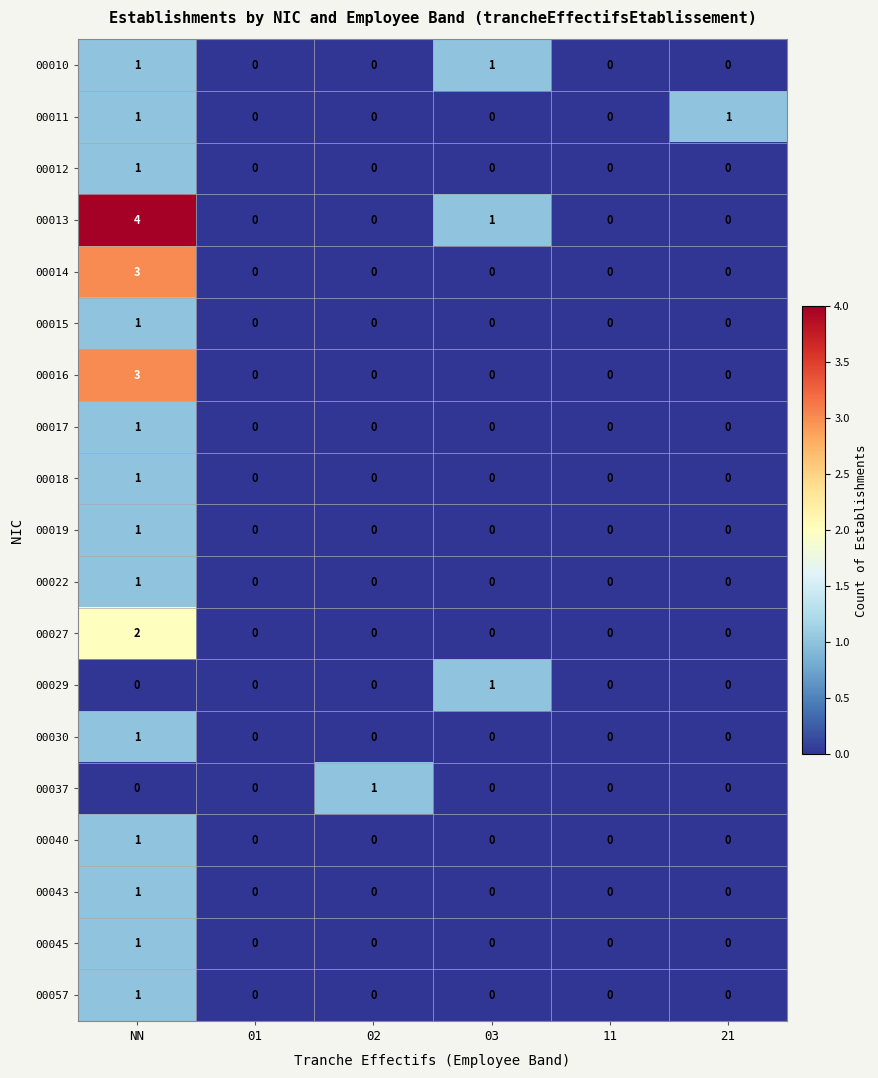

Count the number of data series in this chart.

19